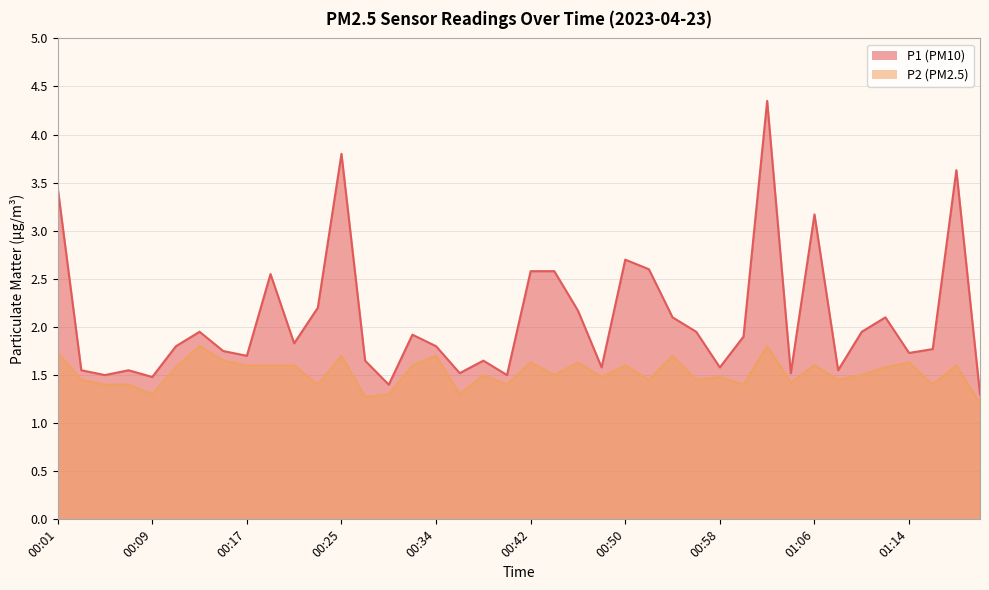

True or false: P1 has more than 2 interior local peaks.

True